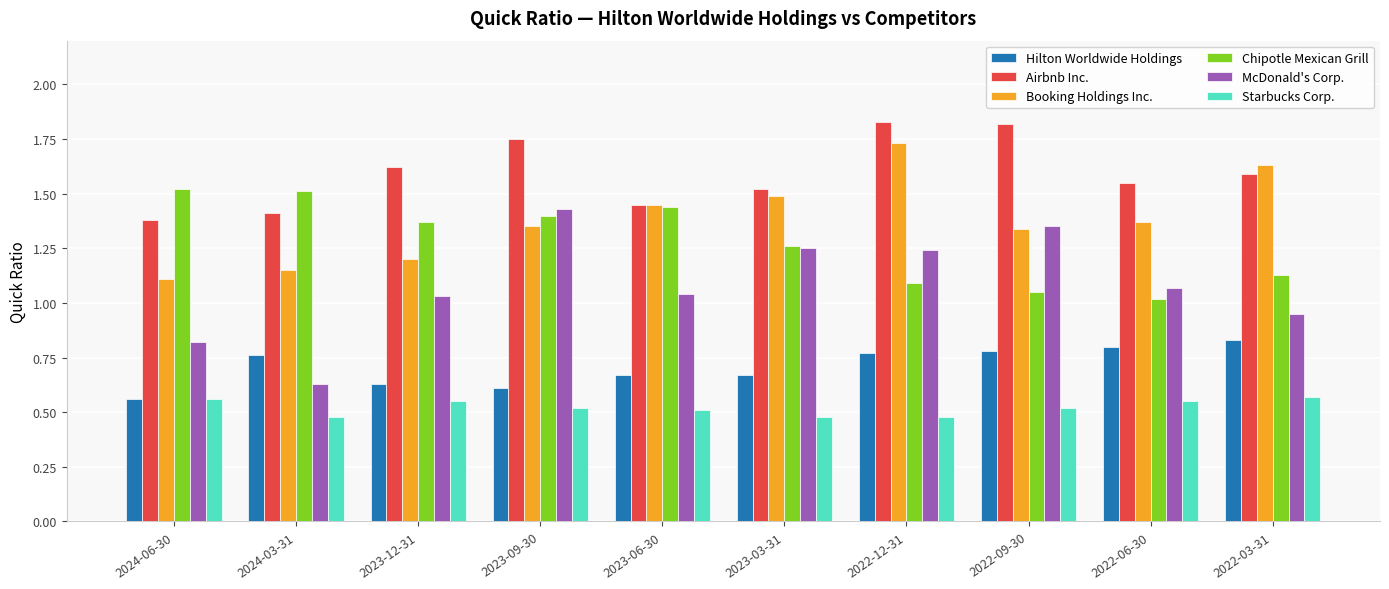

What are all the series names shown in the legend?

Hilton Worldwide Holdings, Airbnb Inc., Booking Holdings Inc., Chipotle Mexican Grill, McDonald's Corp., Starbucks Corp.